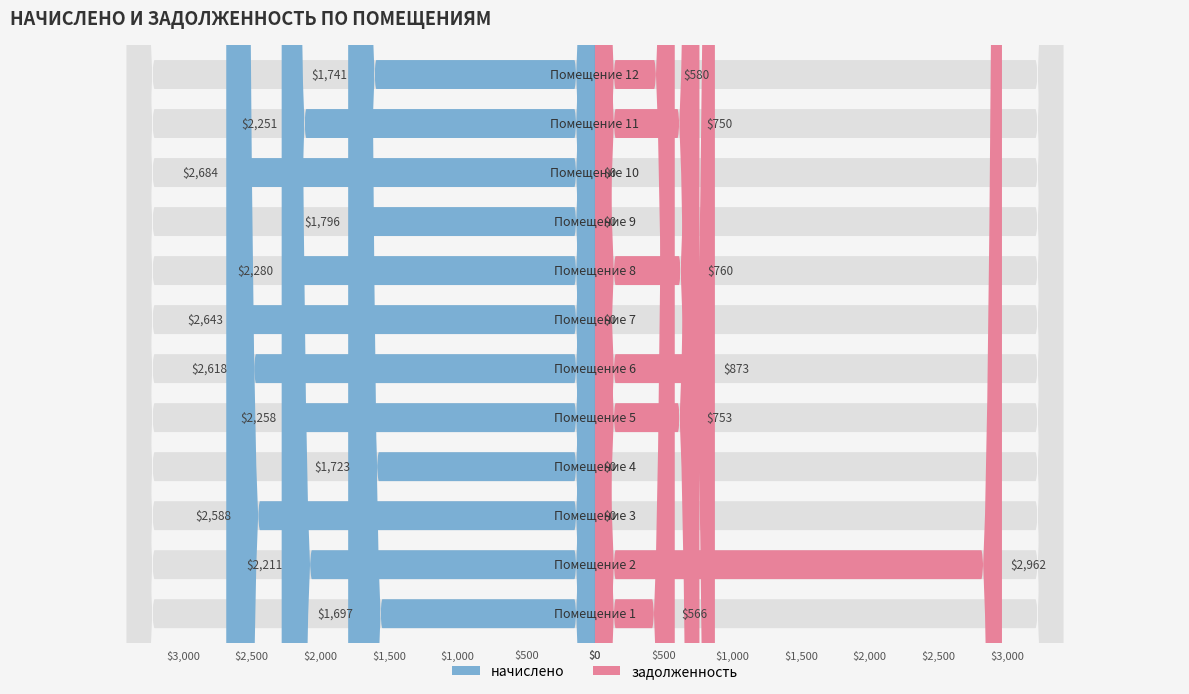

List the series in order of their overall mean, lowest first.

задолженность, начислено